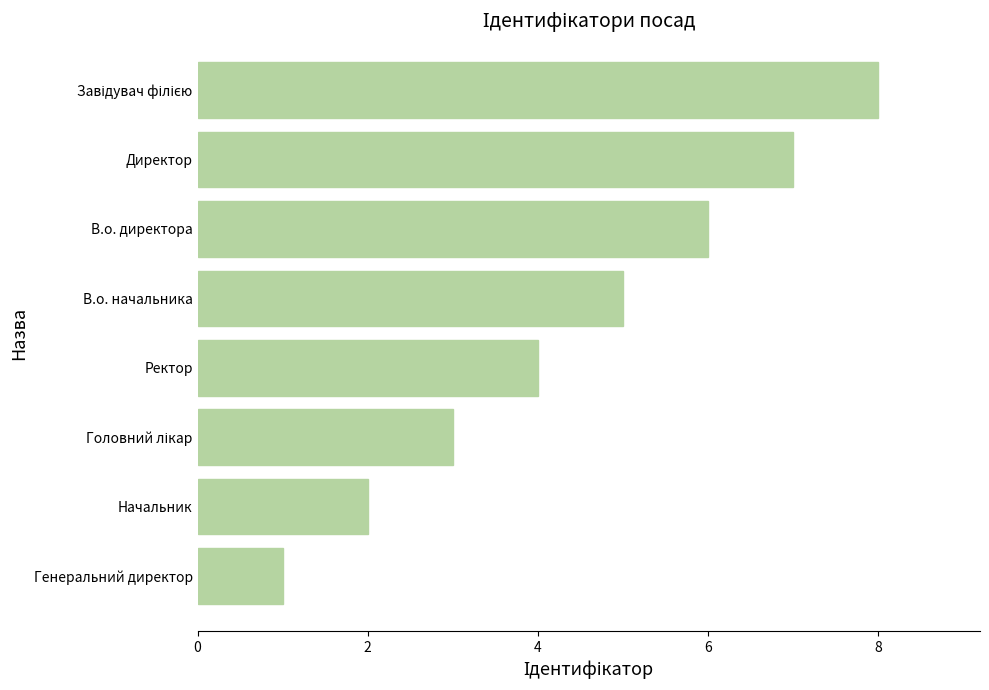

Which label corresponds to the smallest value in the chart?

Генеральний директор